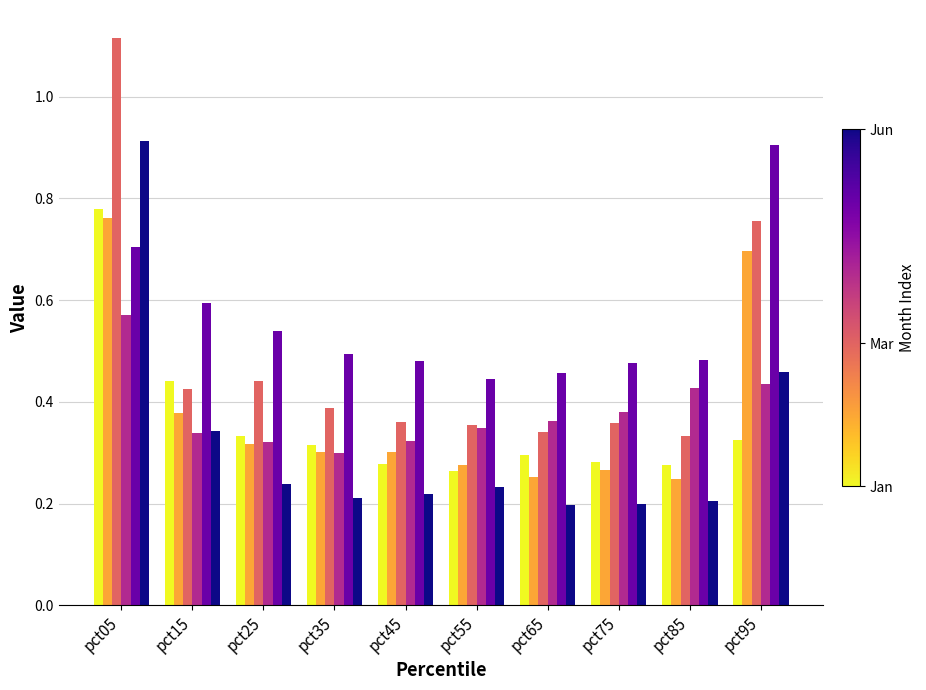

At which category is the sum across all series the highest?

pct05